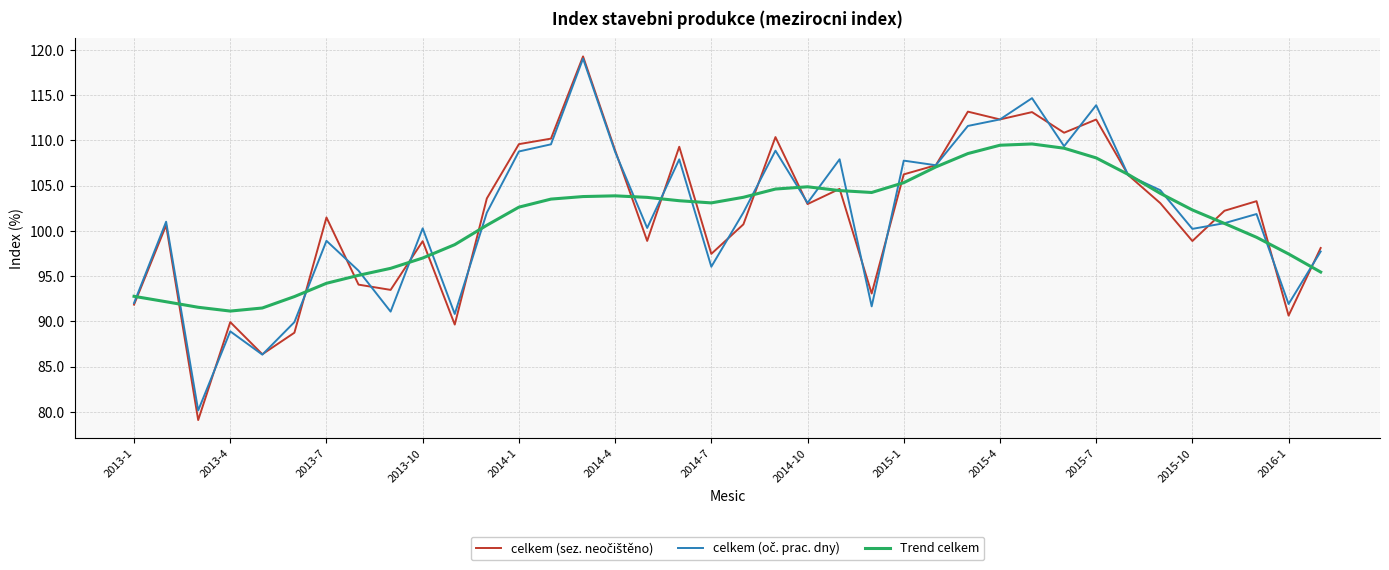

What is the minimum value for Trend celkem?

91.2